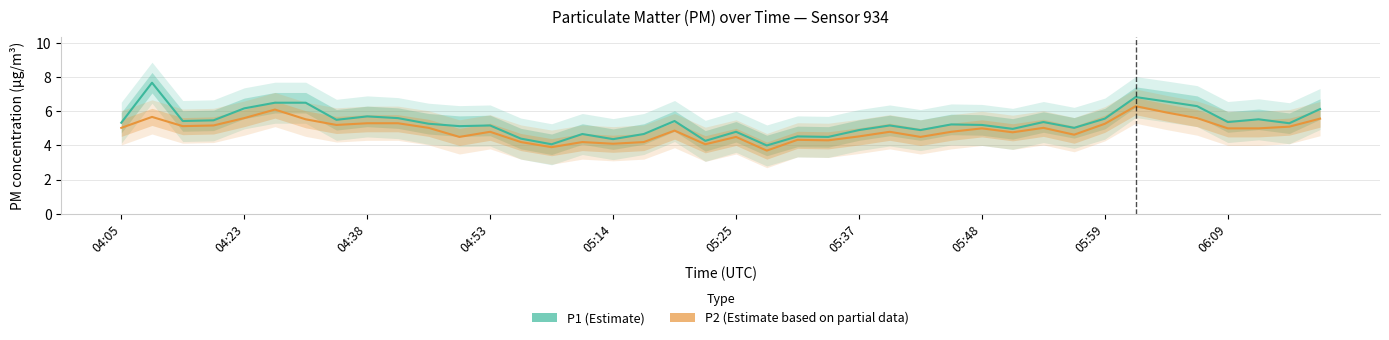

How many data points in P2 (Partial) are above 5?

18